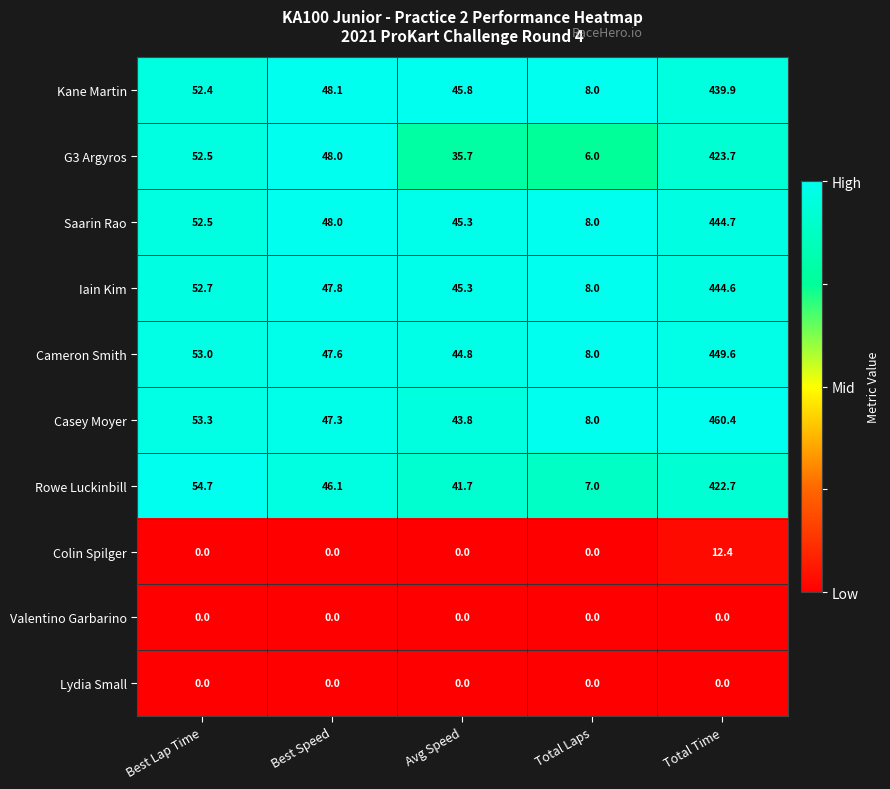

What is the sum of the Casey Moyer values at Total Time and Best Lap Time?

513.7